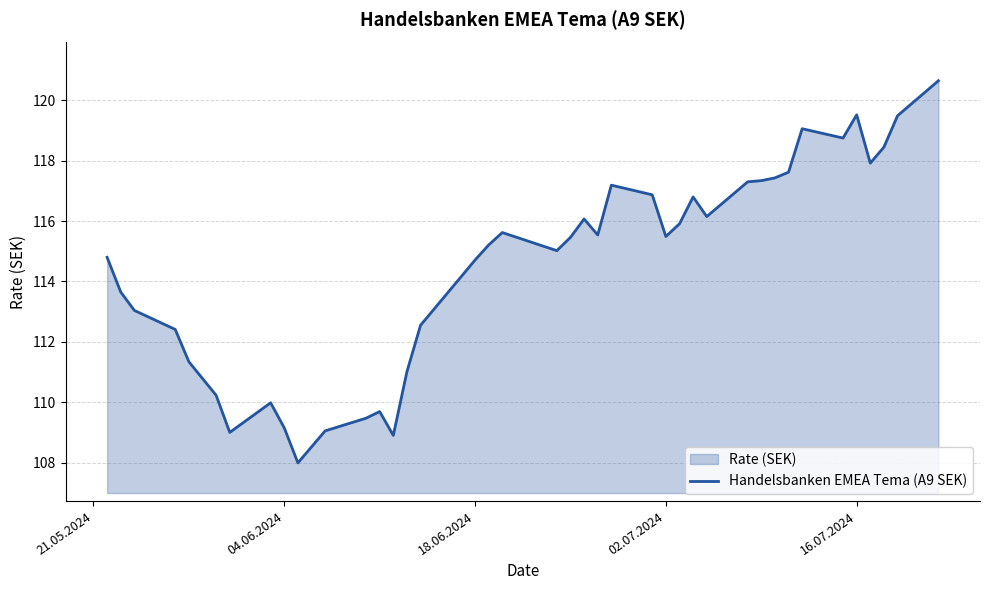

What is the approximate value at 18.06.2024?

114.7